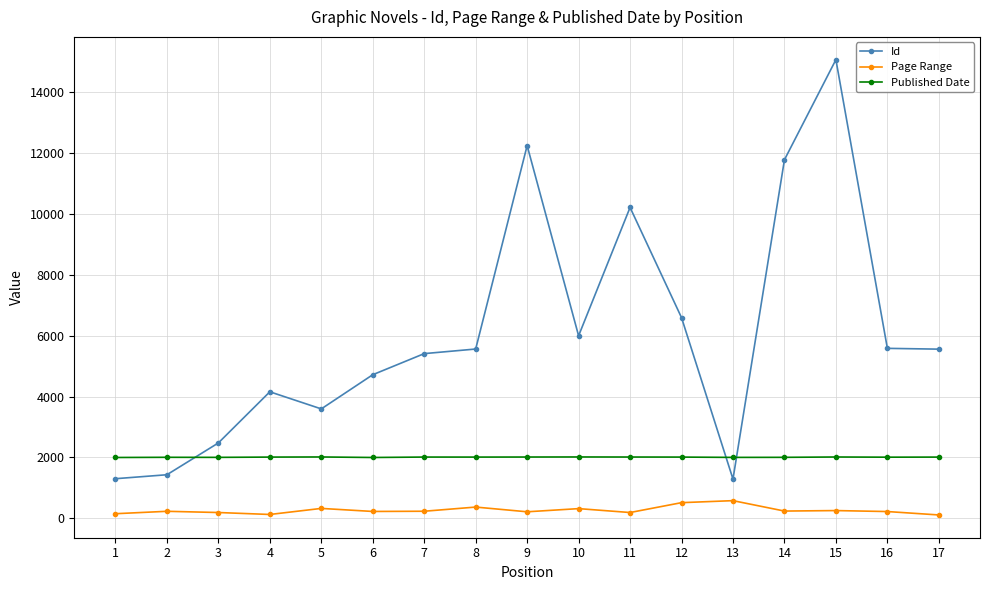

Count the number of categories in the chart.

17